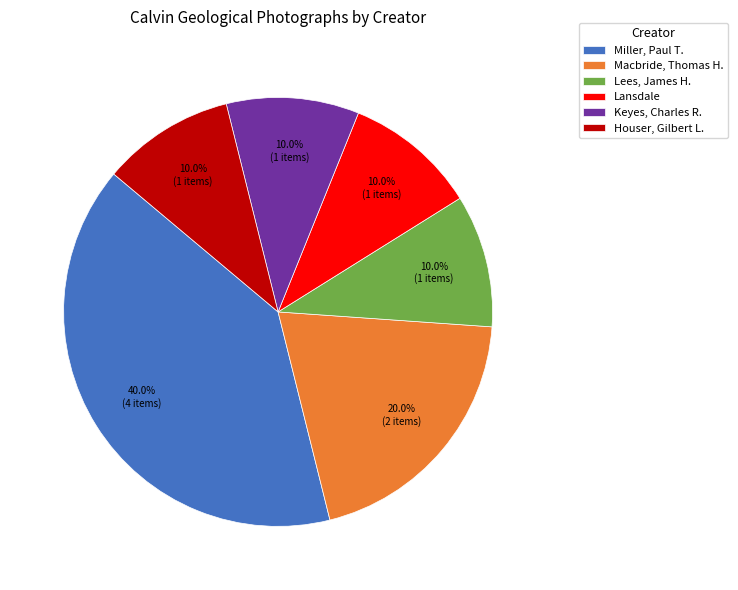

What portion of the pie excludes Lansdale?

90.0%